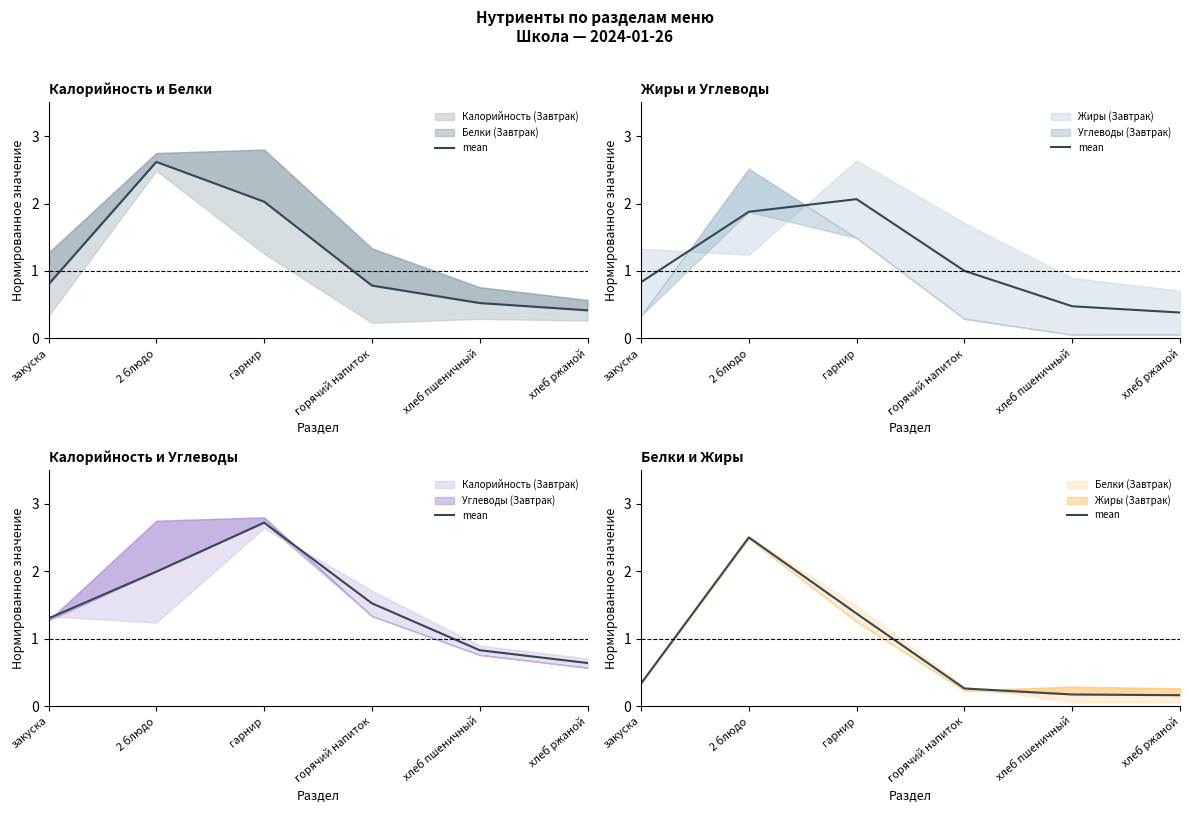

Which has a higher value, гарнир or горячий напиток?

гарнир